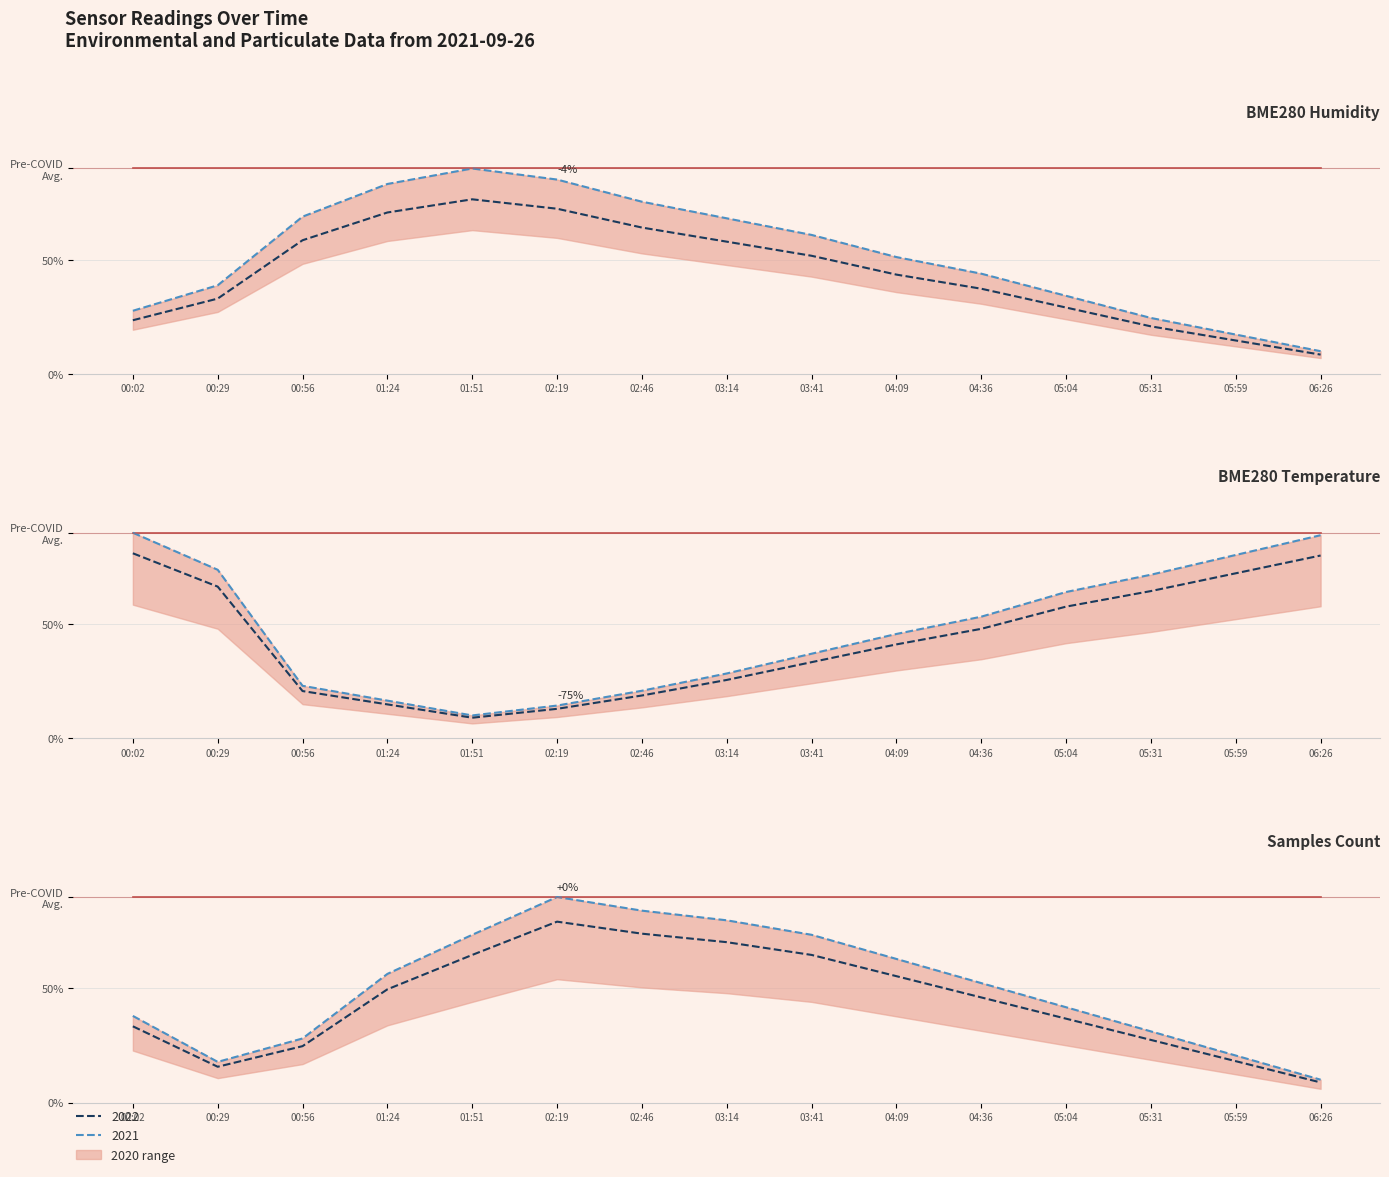

What is the minimum value shown in the chart?

8.5